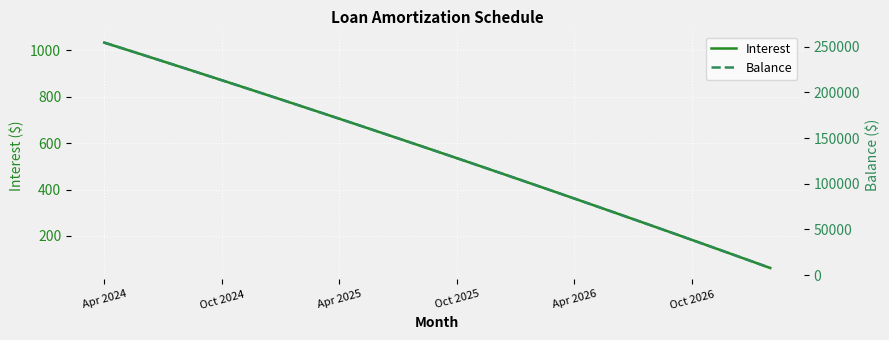

At how many categories does at least one series exceed 14490?

34